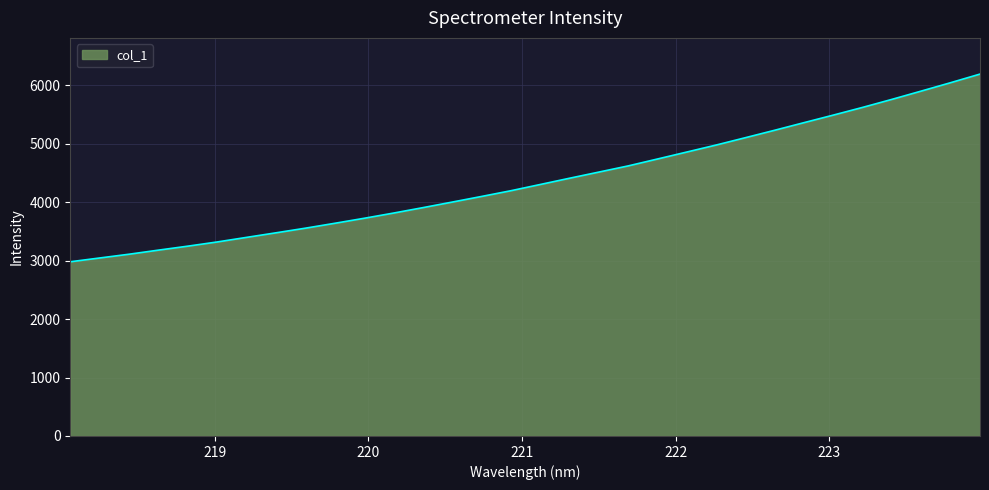

How many lines are shown in the chart?

1